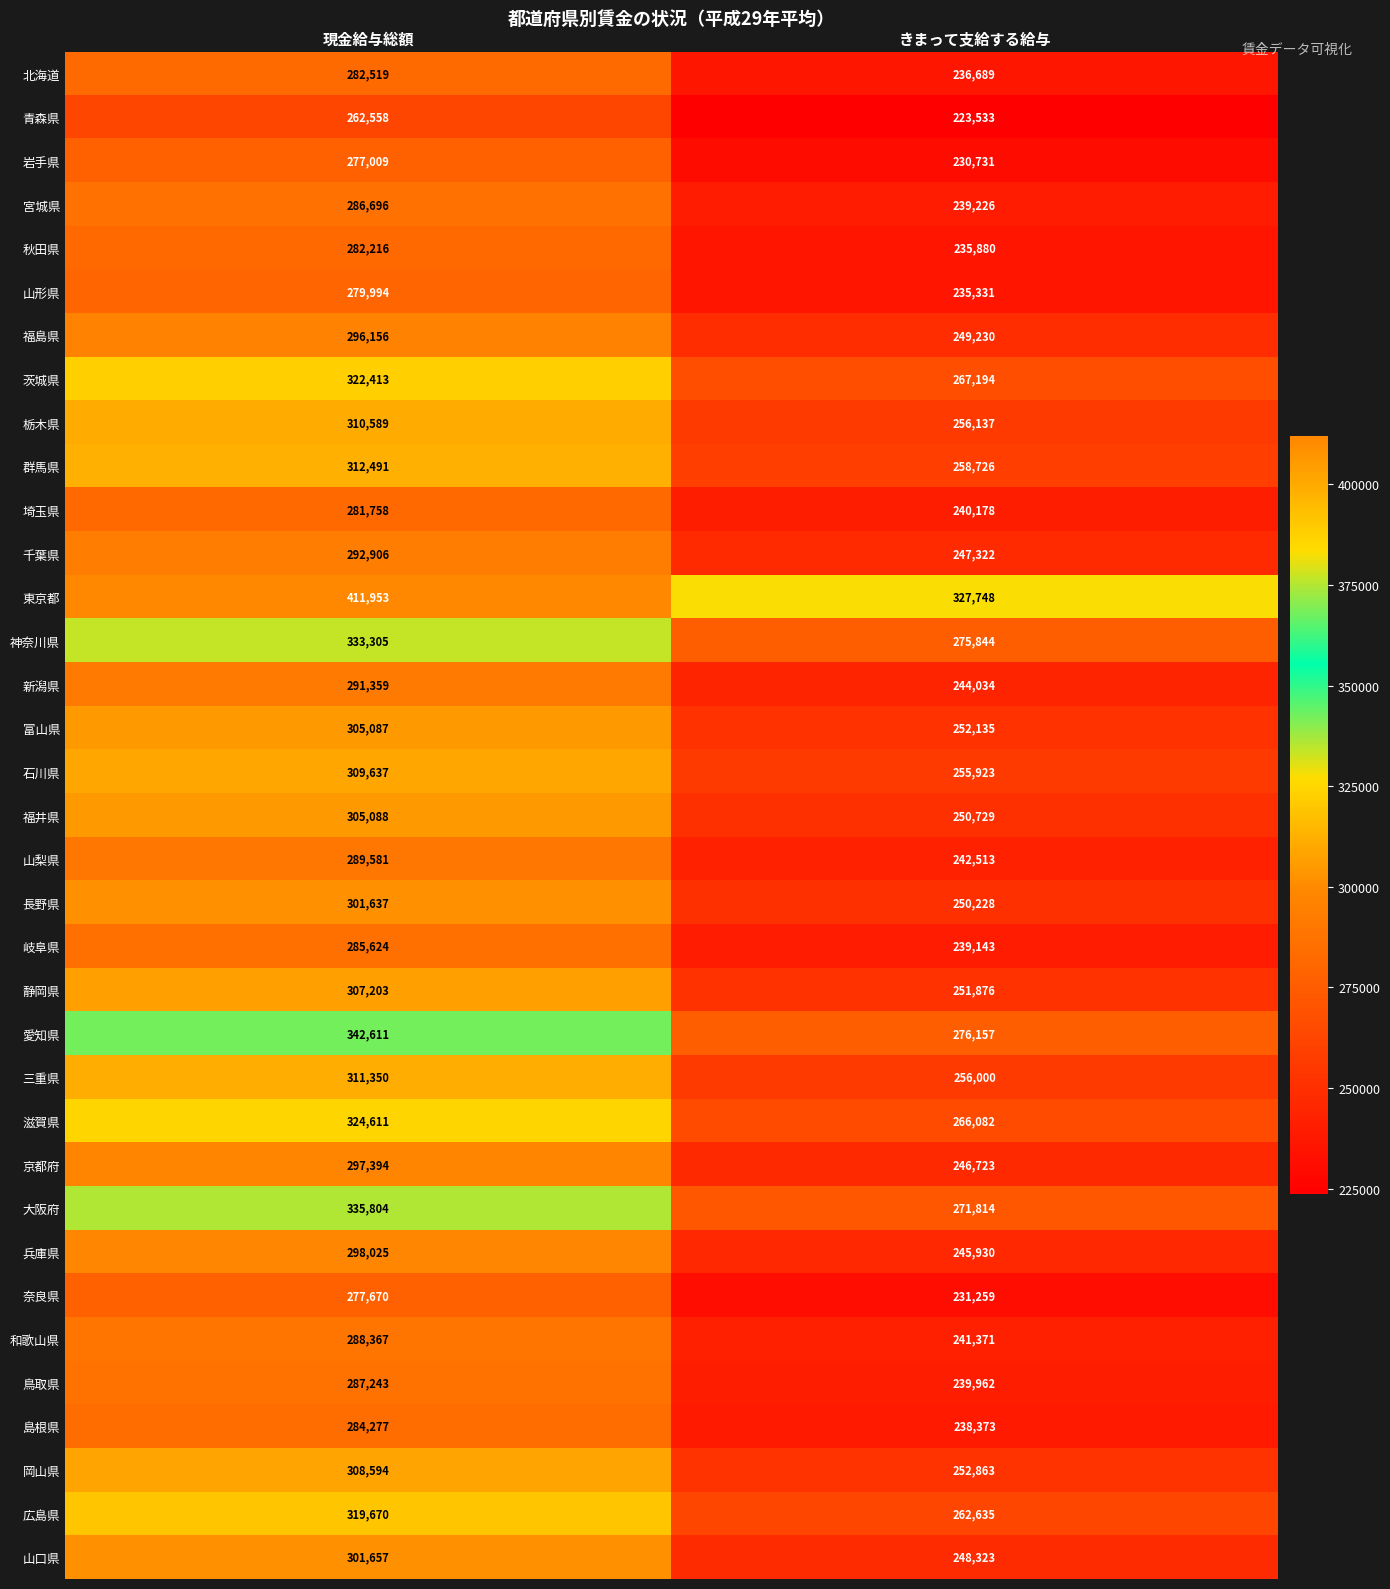

Which label corresponds to the smallest value in the chart?

きまって支給する給与